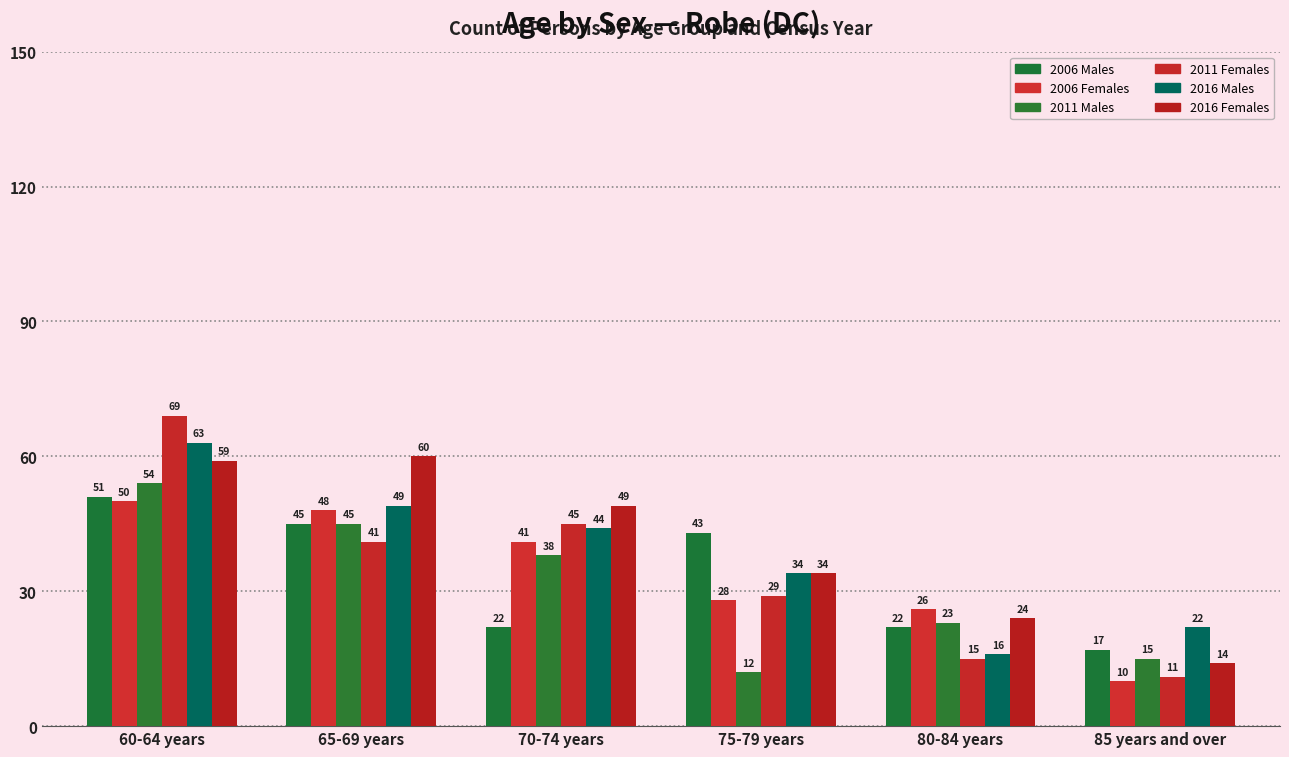

What is the difference between the 2011 Males values at 65-69 years and 75-79 years?

33